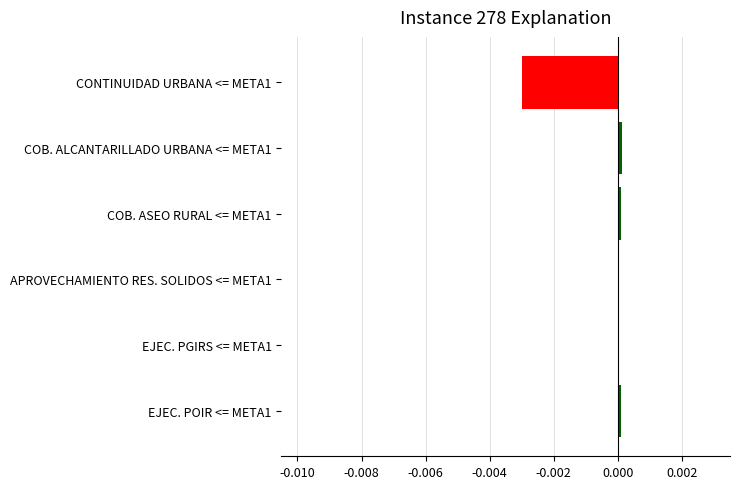

The chart shows a value of -0.0 at CONTINUIDAD URBANA <= META1. True or false?

True